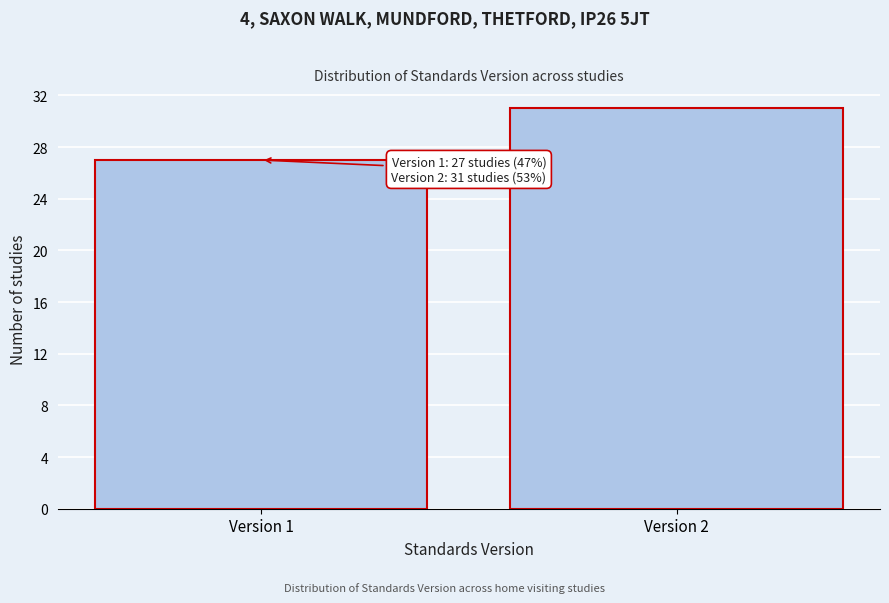

Reading left to right, what are all the values shown in this chart?

Version 1=27	Version 2=31